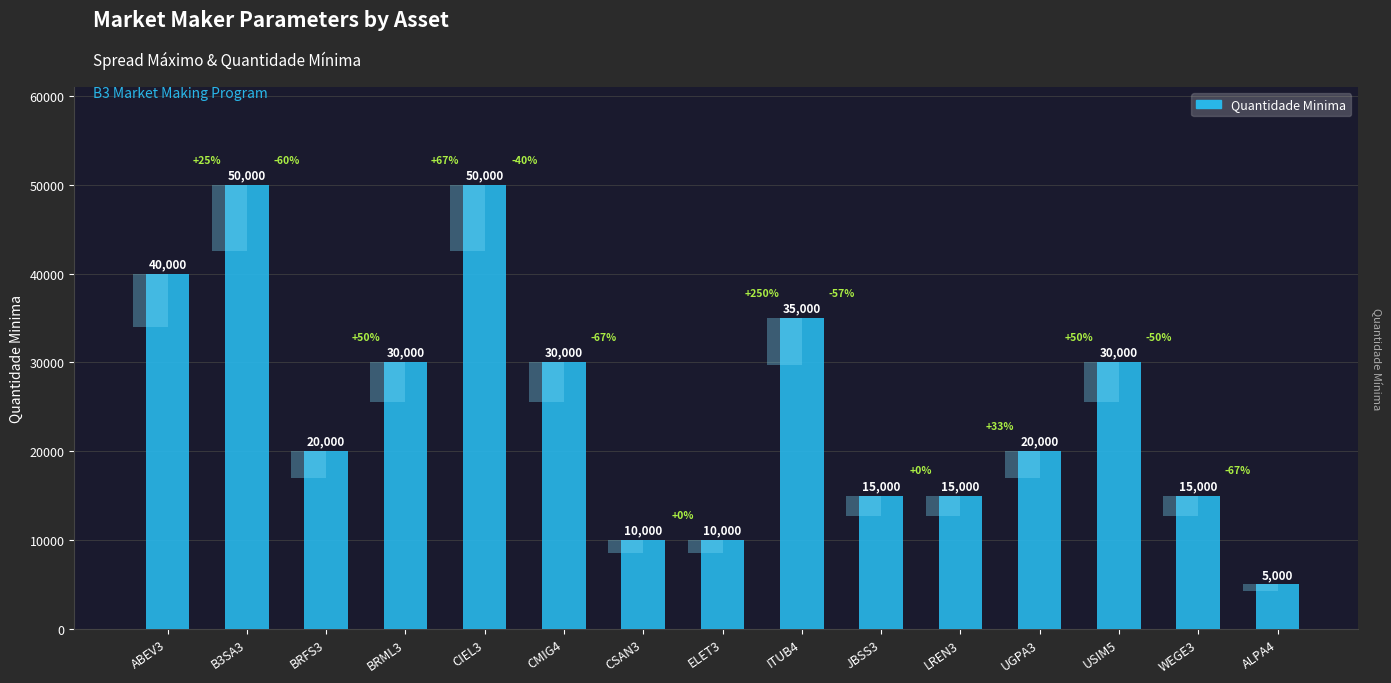

True or false: the data shows 19766 at CMIG4.

False